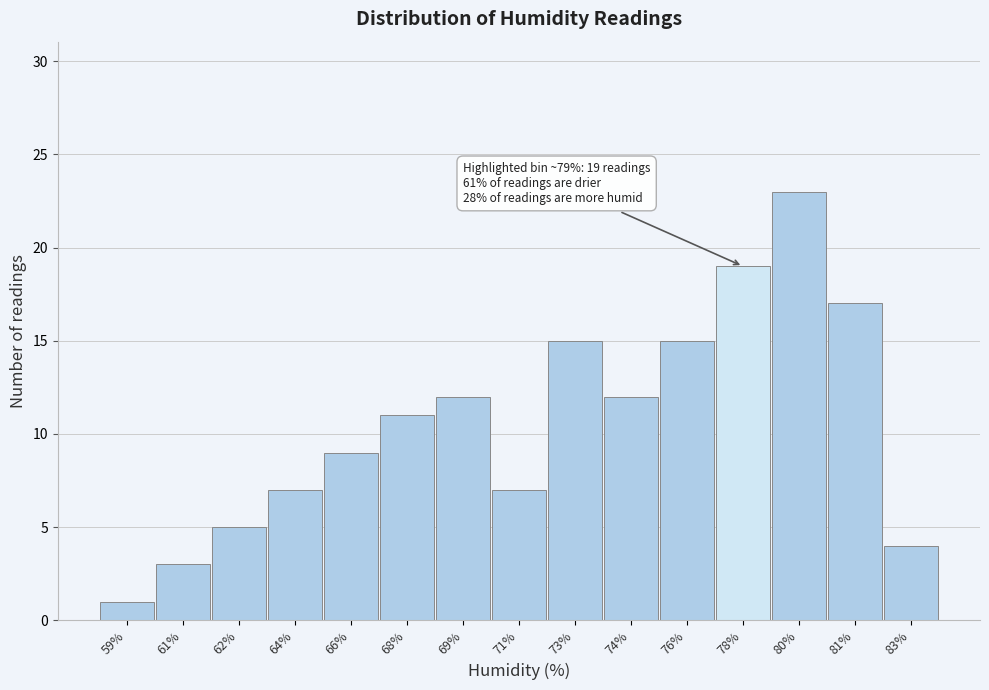

Reading left to right, what are all the values shown in this chart?

59%=1	61%=3	62%=5	64%=7	66%=9	68%=11	69%=12	71%=7	73%=15	74%=12	76%=15	78%=19	80%=23	81%=17	83%=4